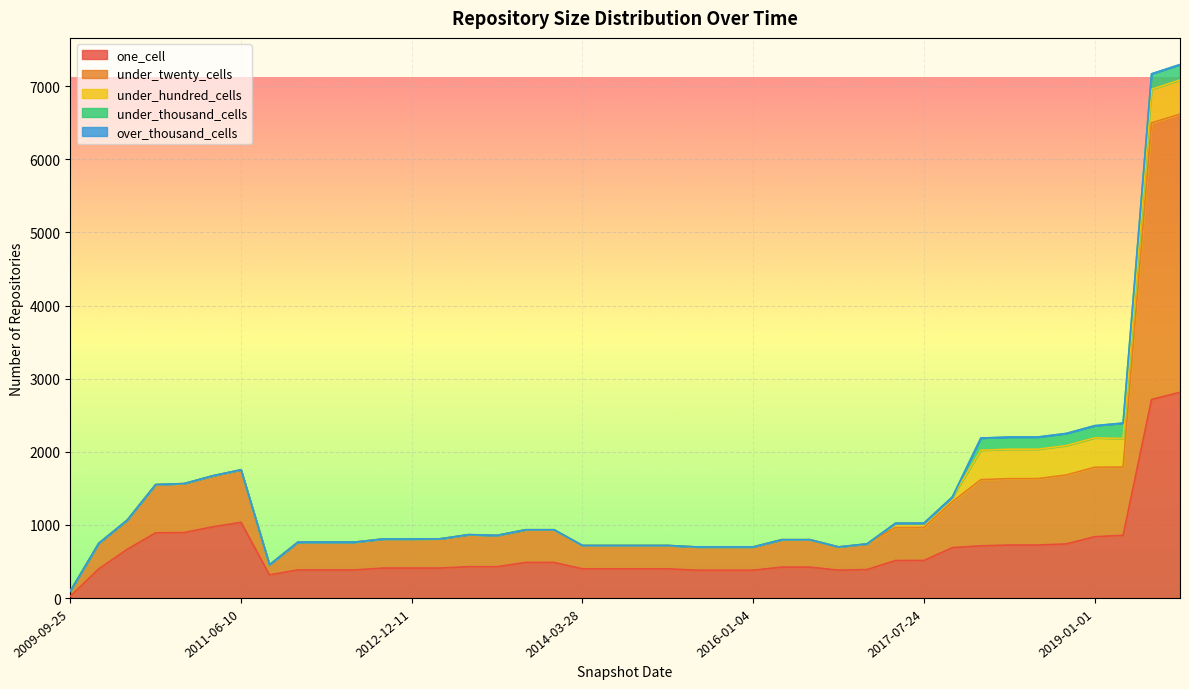

At which category is the sum across all series the highest?

2019-10-09